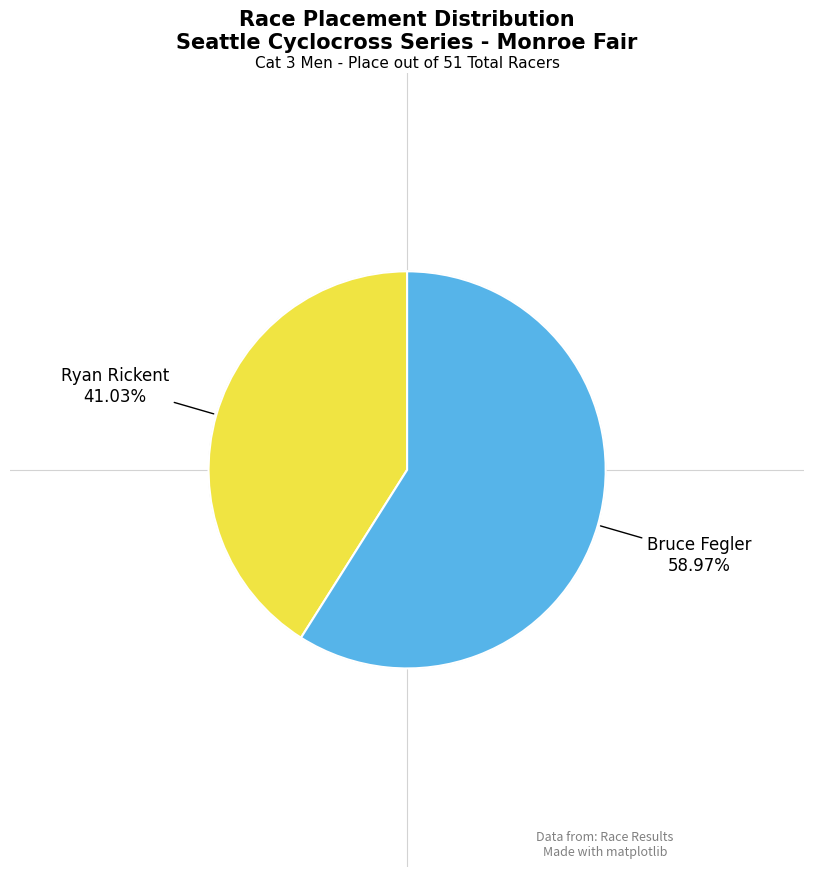

Does any single category account for the majority?

Yes